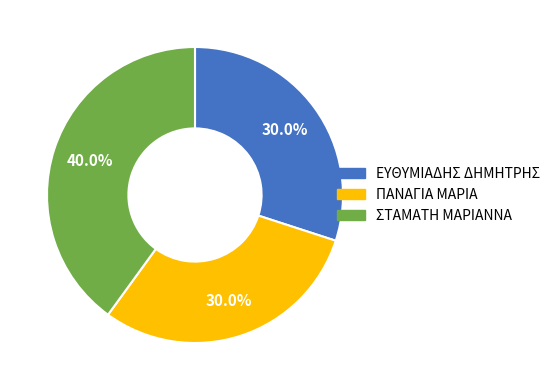

Count the number of slices in the pie.

3